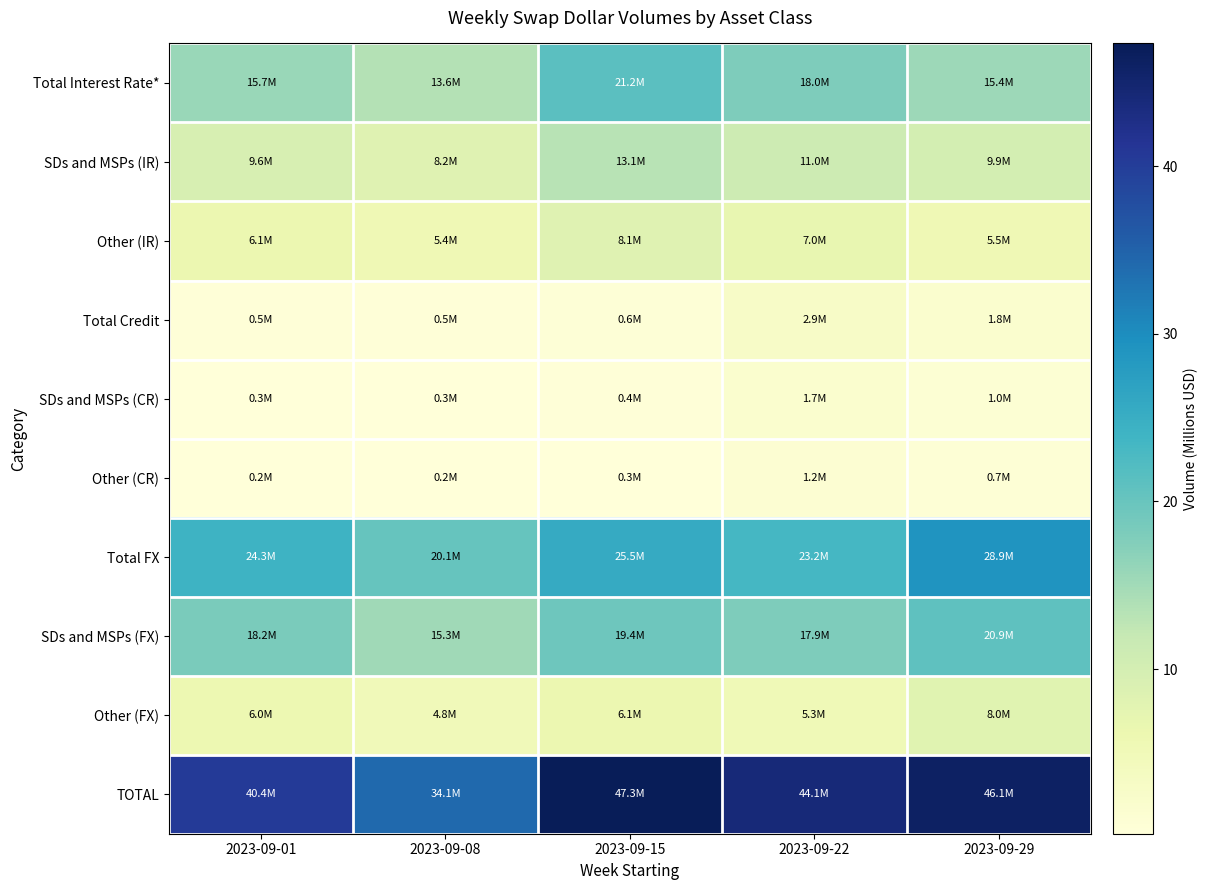

At 2023-09-08, list the series in order from largest to smallest.

TOTAL, Total FX, SDs and MSPs (FX), Total Interest Rate*, SDs and MSPs (IR), Other (IR), Other (FX), Total Credit, SDs and MSPs (CR), Other (CR)